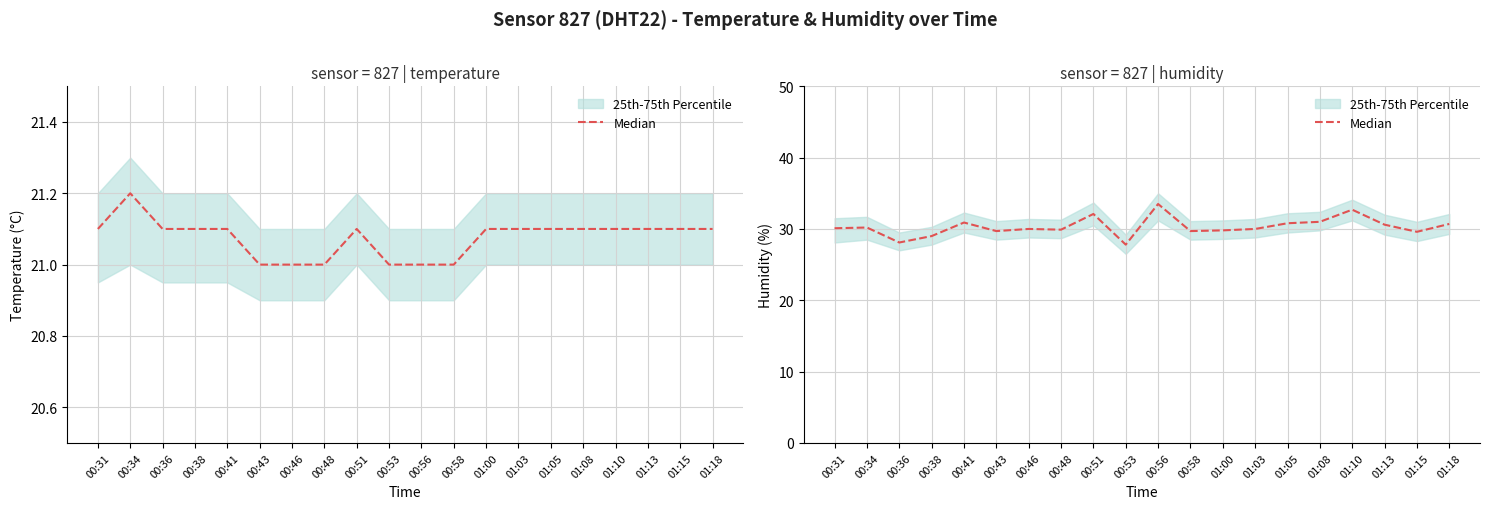

Rank the categories by value from highest to lowest.

00:56, 01:10, 00:51, 01:08, 00:41, 01:05, 01:18, 01:13, 00:34, 00:31, 00:46, 01:03, 00:48, 01:00, 00:43, 00:58, 01:15, 00:38, 00:36, 00:53